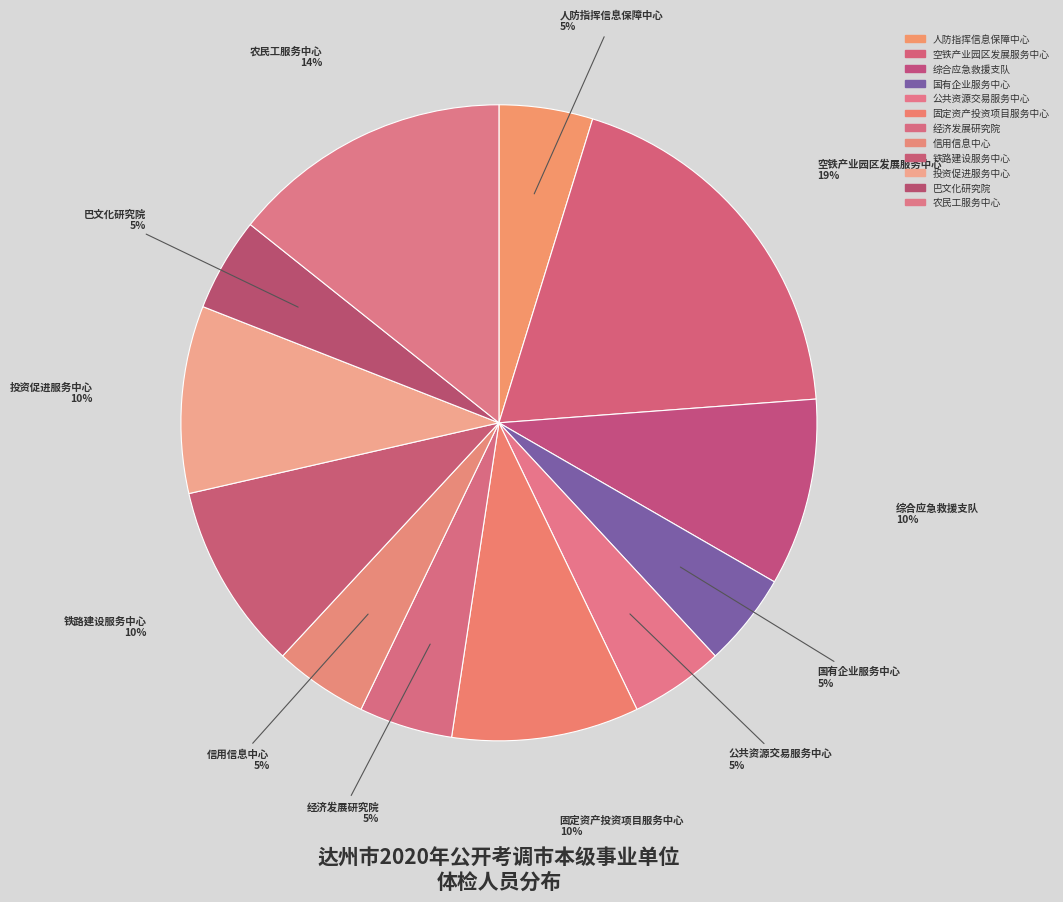

How many segments does this pie chart have?

12